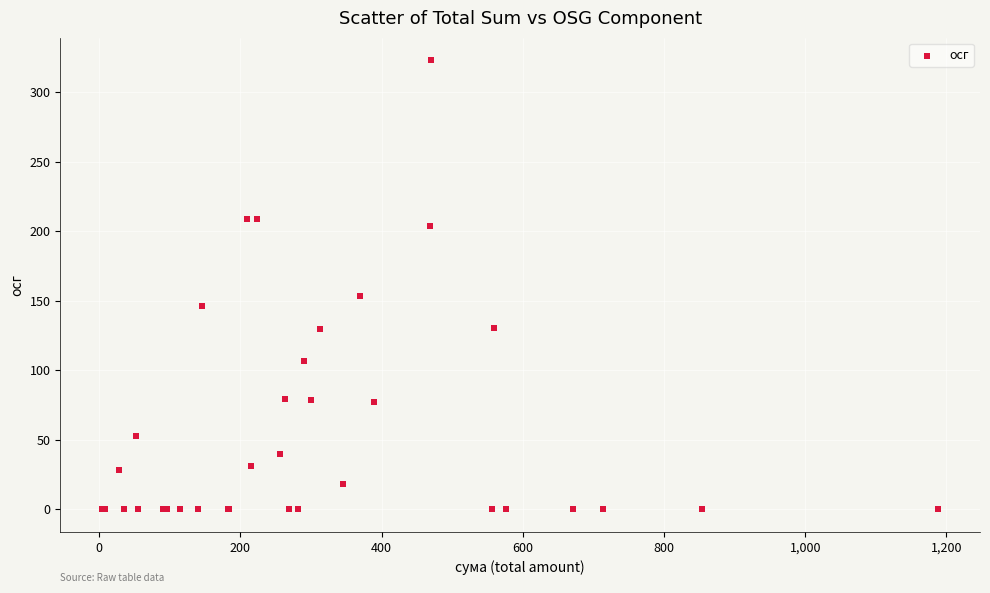

What Y value in the scatter plot is closest to 161?

153.7